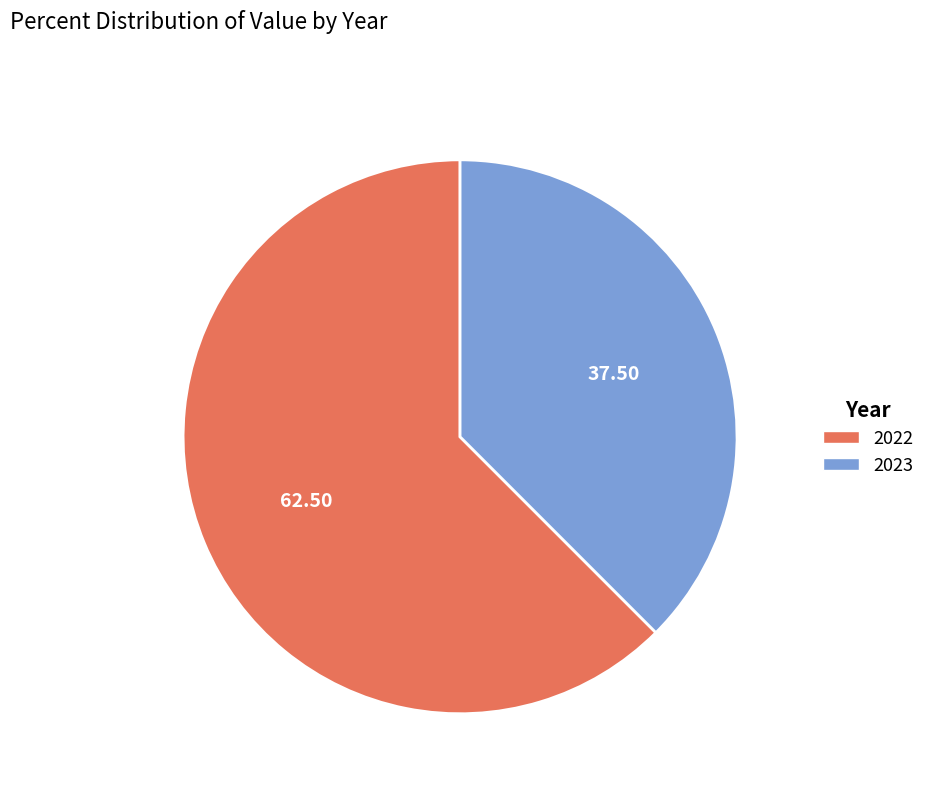

Rank the categories by value from lowest to highest.

2023, 2022